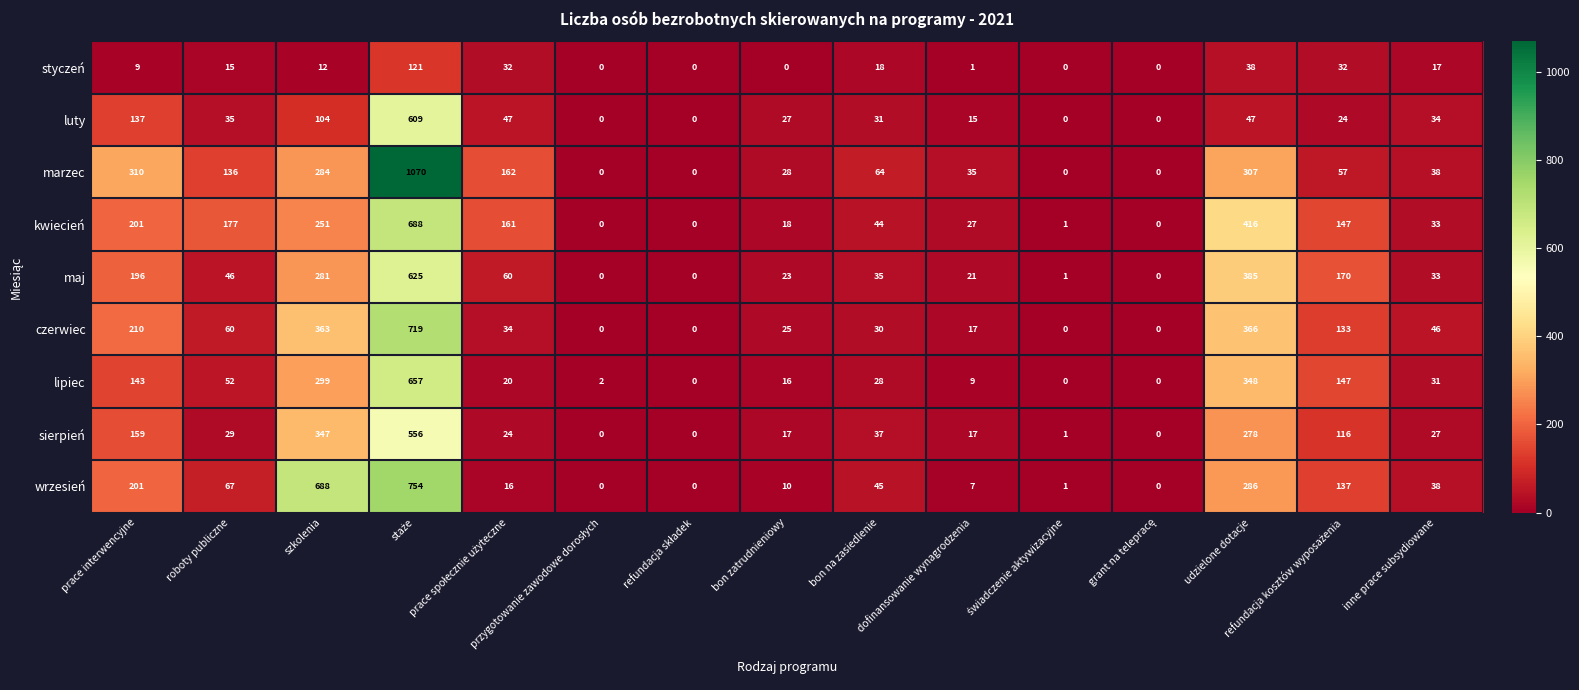

What is the maximum value shown in the chart?

1070